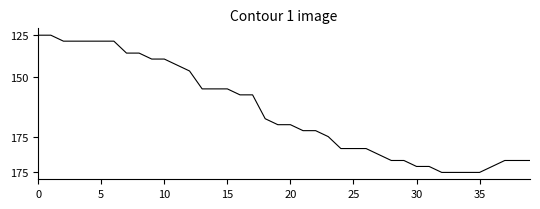

Is this an area chart (filled region under the line)?

No